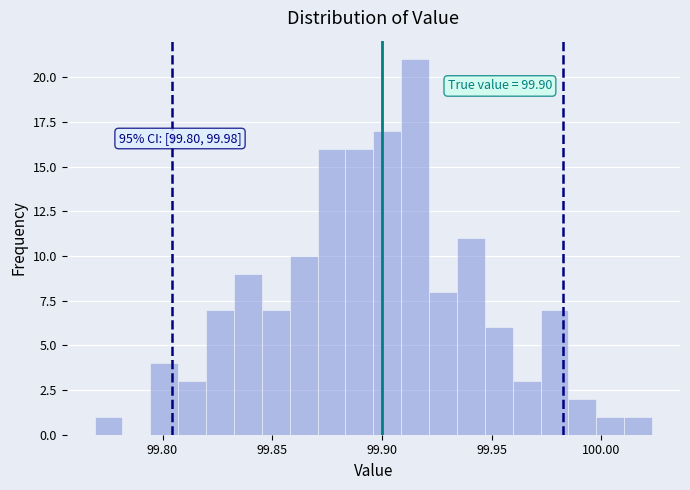

Around what value on the x-axis is the tallest bar? Give the approximate position of its centre, as read against the axis.

99.915